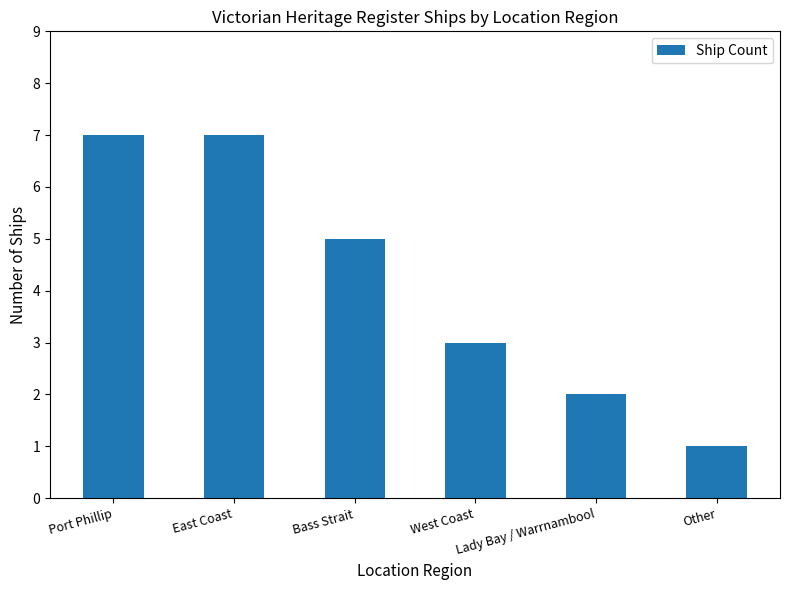

What is the greatest value displayed?

7